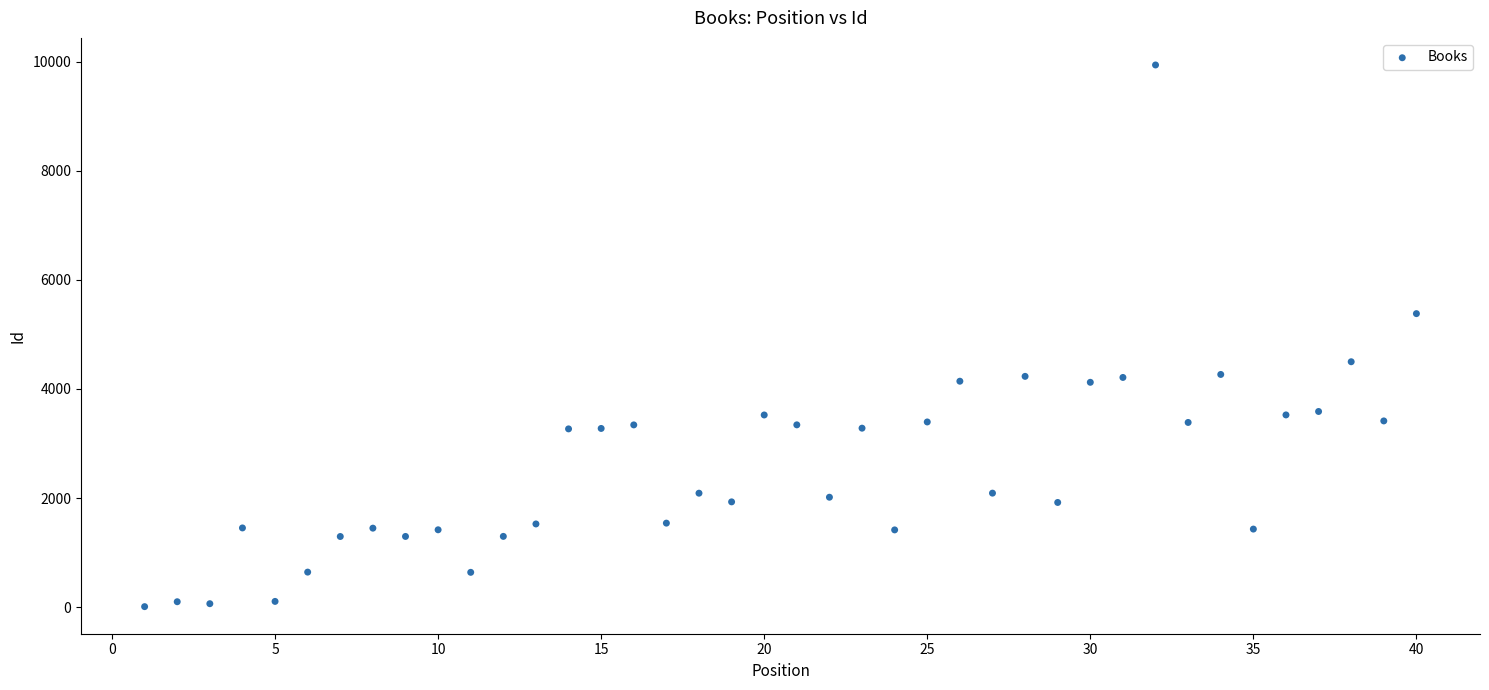

What is the range of X values (max minus min)?

39